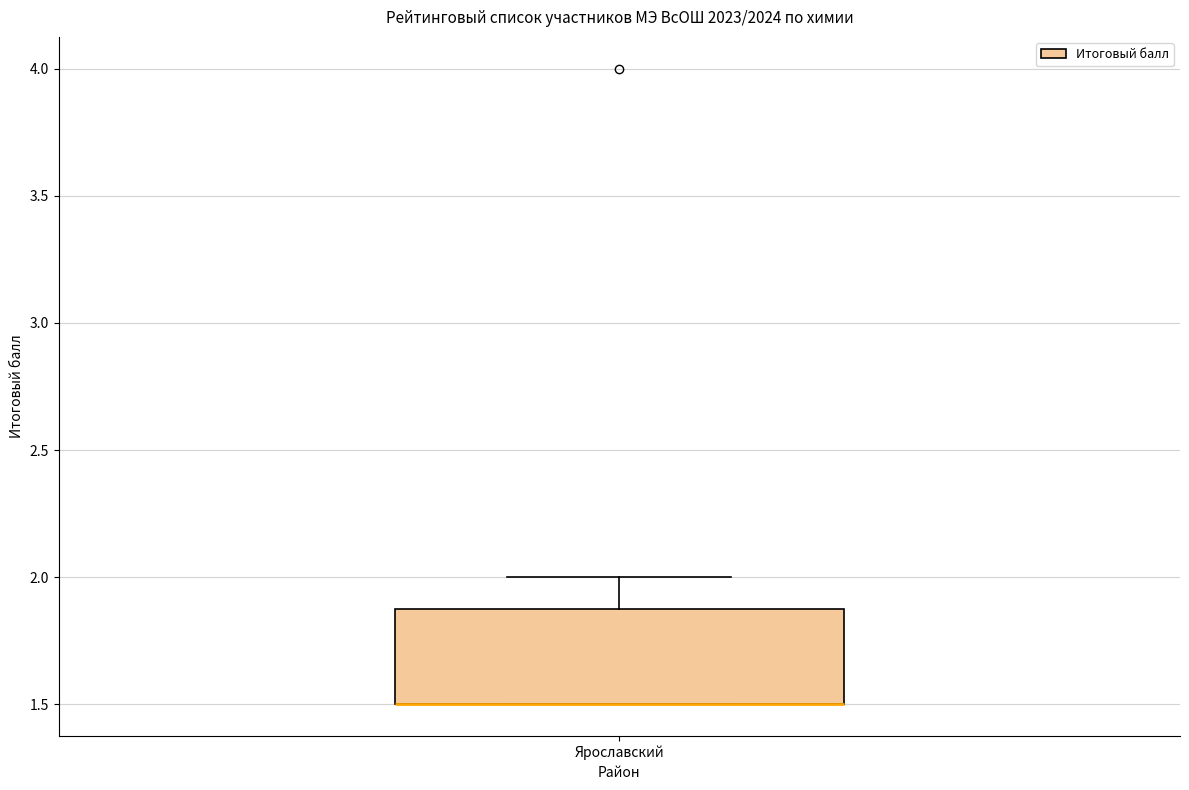

Read this box plot against the y-axis: the position of the median line, the range covered by the box, and the ends of both whiskers. The values are not printed on the chart, so give them approximately, as read against the axis.

median 1.5 (drawn on the box's lower edge), box 1.5 to 1.9, whiskers 1.5 to 2.0